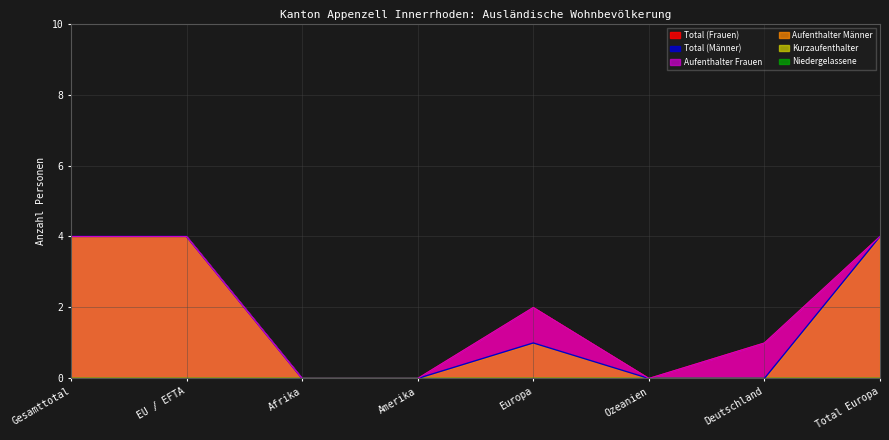

Rank the categories by Total (Frauen) value from highest to lowest.

Gesamttotal, EU / EFTA, Total Europa, Europa, Deutschland, Afrika, Amerika, Ozeanien